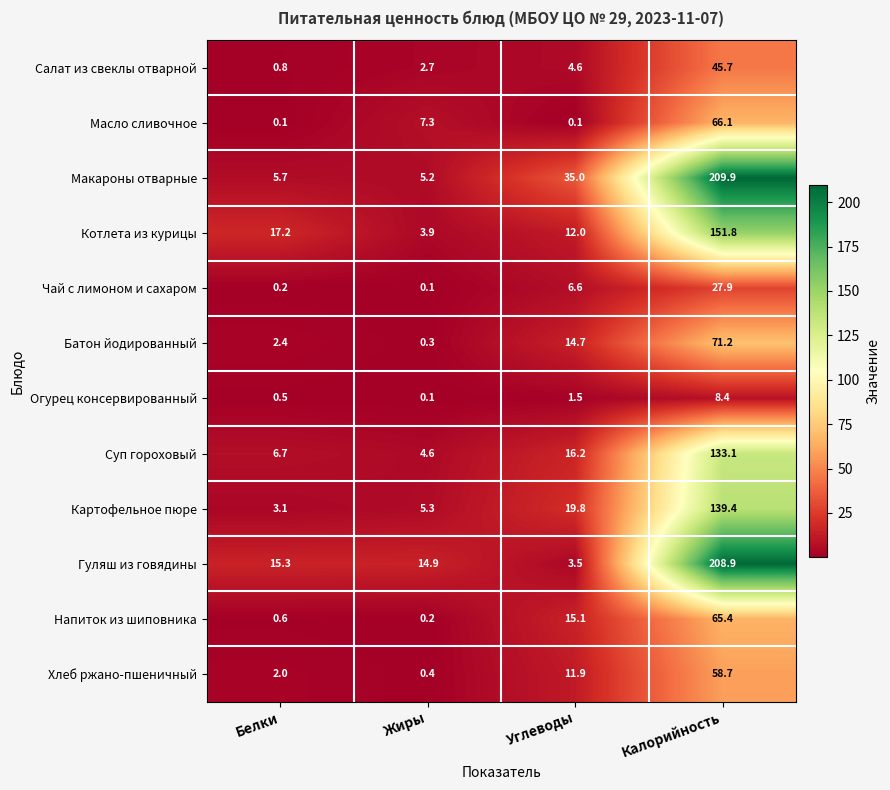

What is the maximum value shown in the chart?

209.9